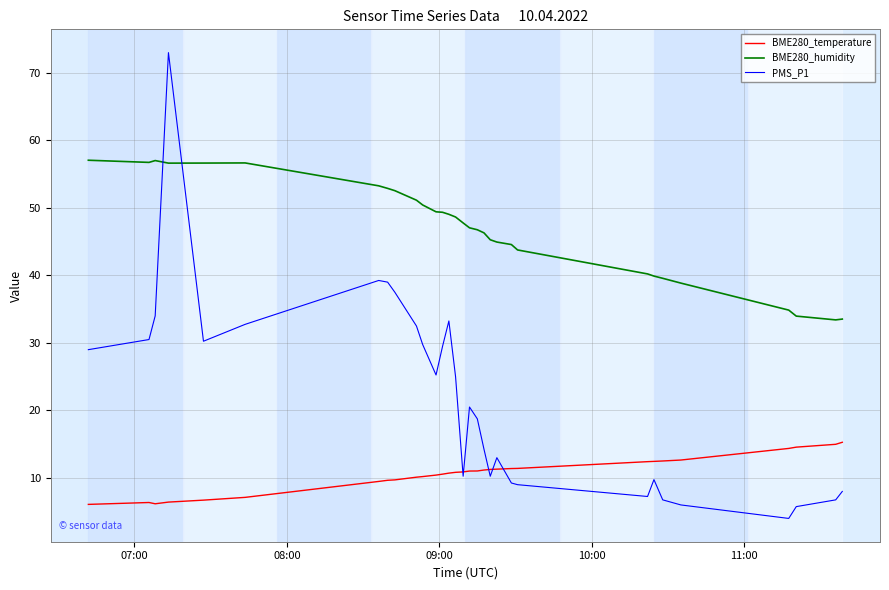

List the series in order of their peak value, highest first.

PMS_P1, BME280_humidity, BME280_temperature